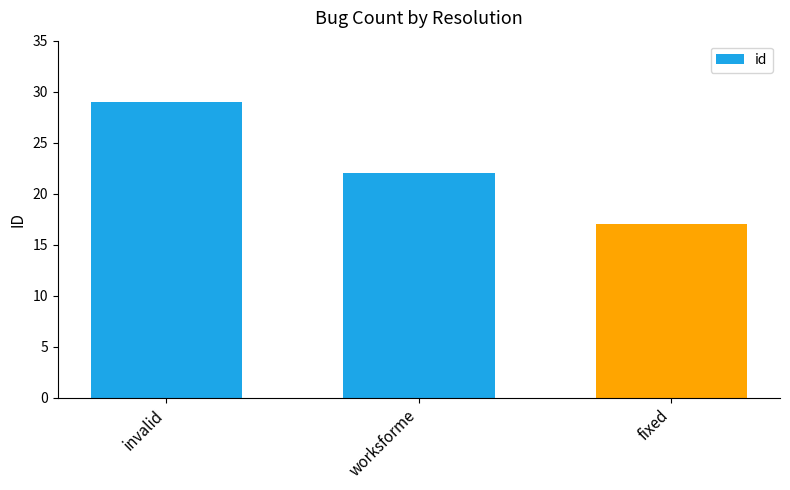

Which label corresponds to the smallest value in the chart?

fixed